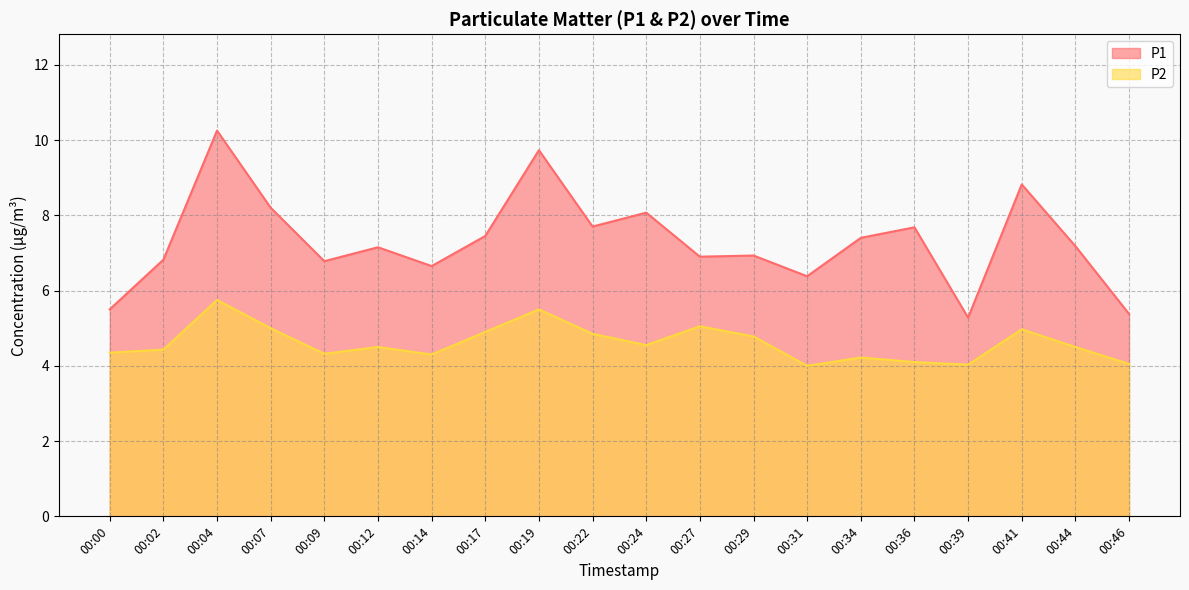

True or false: P1 has more than 1 points higher than both neighbors.

True